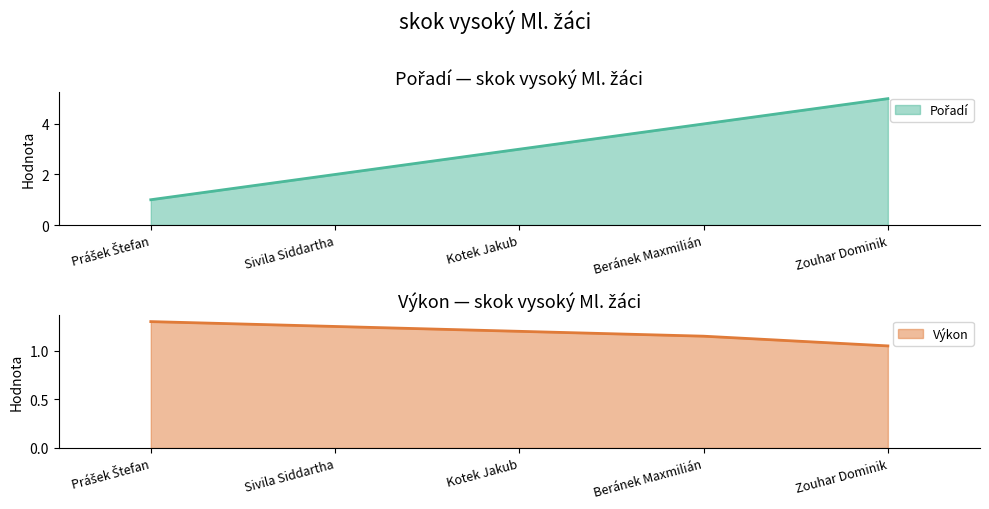

What is the total value across all series at Zouhar Dominik?

6.0